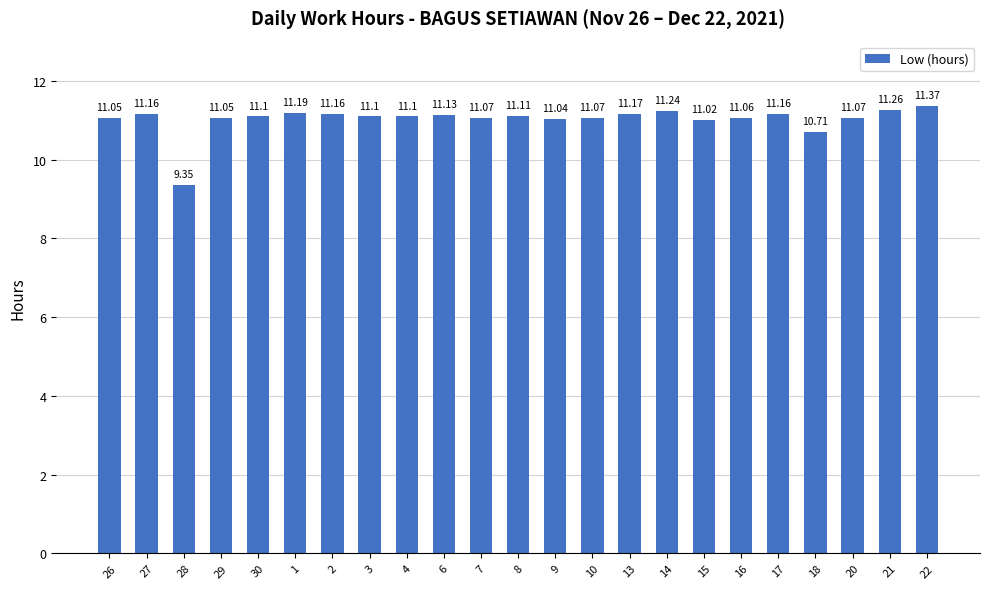

Which has a higher value, 6 or 26?

6